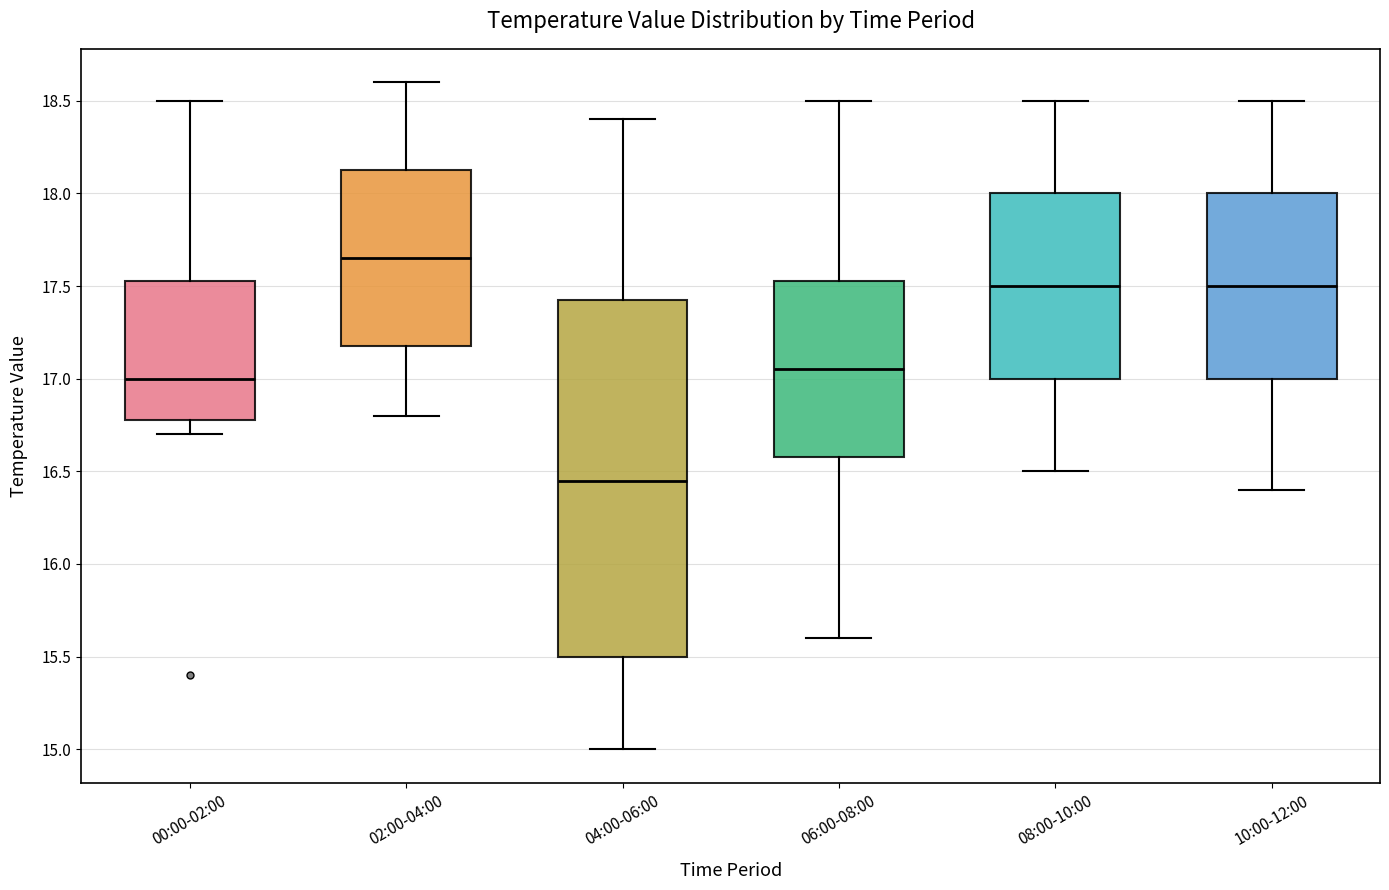

Reading left to right, read every box against the y-axis: the position of its median line, the range the box covers, and the ends of its whiskers. The values are not printed on the chart, so give them approximately, as read against the axis.

00:00-02:00: median 17.00, box 16.80 to 17.55, whiskers 16.70 to 18.50
02:00-04:00: median 17.65, box 17.20 to 18.15, whiskers 16.80 to 18.60
04:00-06:00: median 16.45, box 15.50 to 17.45, whiskers 15.00 to 18.40
06:00-08:00: median 17.05, box 16.60 to 17.55, whiskers 15.60 to 18.50
08:00-10:00: median 17.50, box 17.00 to 18.00, whiskers 16.50 to 18.50
10:00-12:00: median 17.50, box 17.00 to 18.00, whiskers 16.40 to 18.50